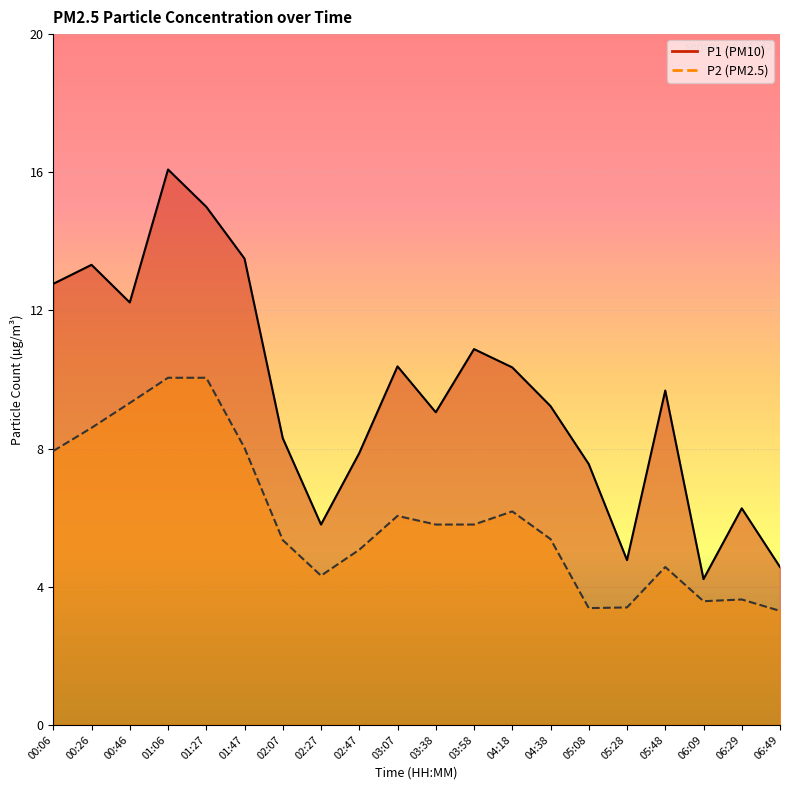

True or false: P1 has more than 1 points higher than both neighbors.

True